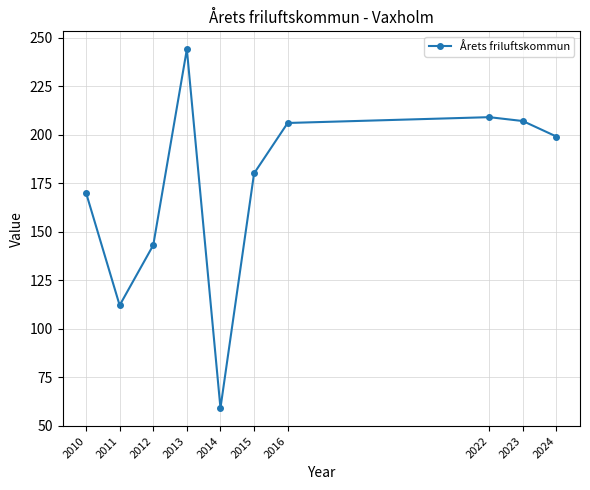

What is the minimum value shown in the chart?

59